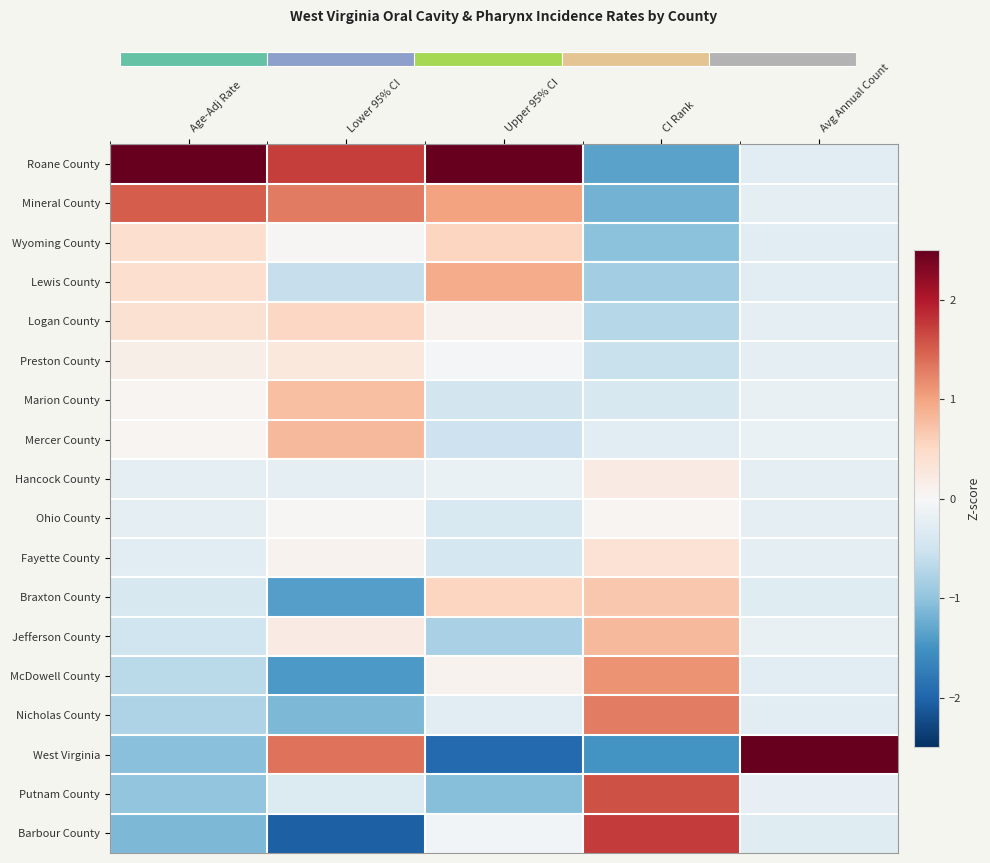

Between Upper 95% CI and Avg Annual Count, which is larger?

Upper 95% CI